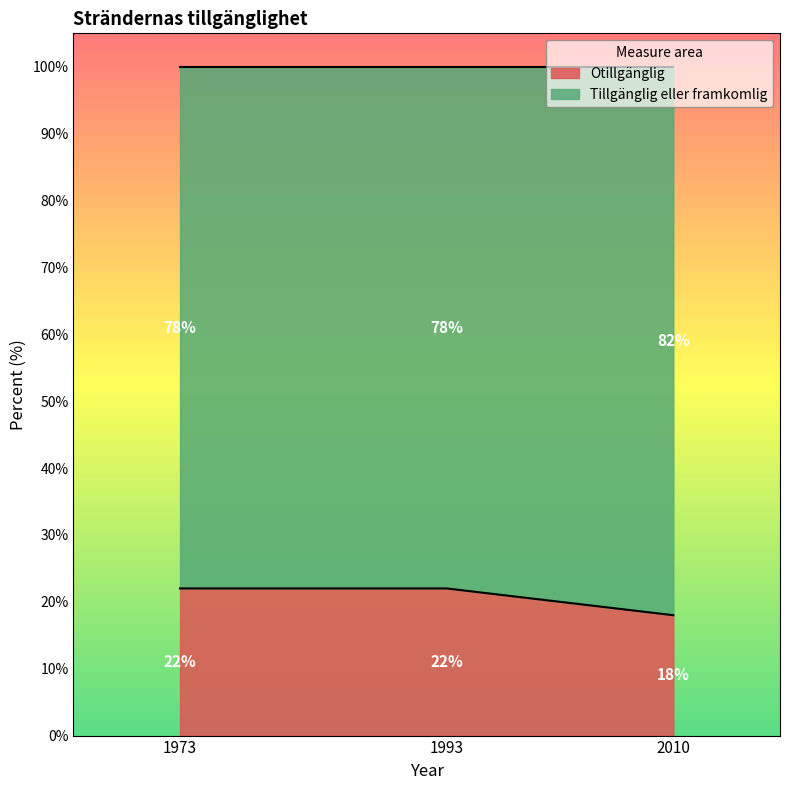

What is the difference between the maximum and minimum values?

4